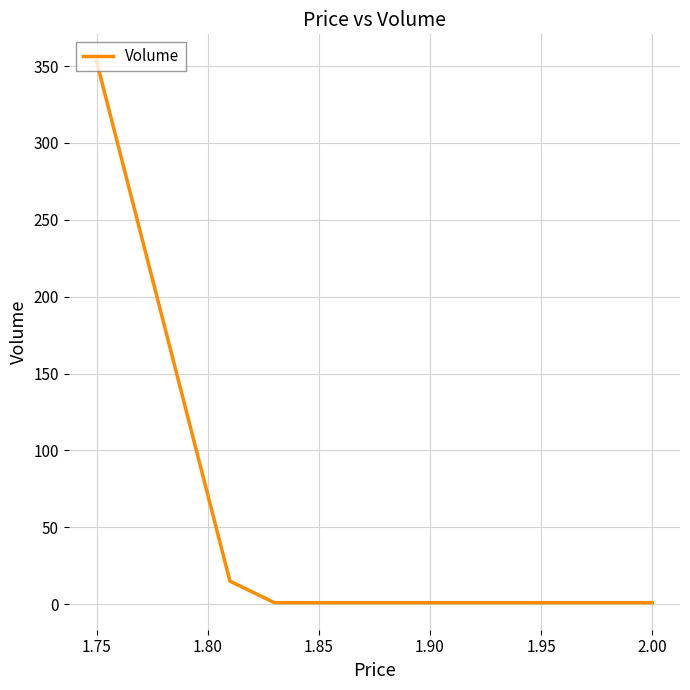

Does the chart have visible grid lines?

Yes